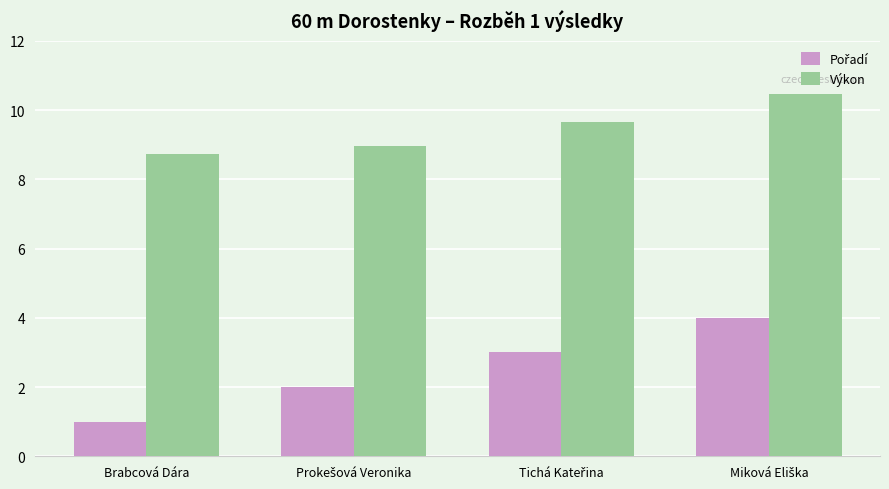

How many categories are shown in the chart?

4